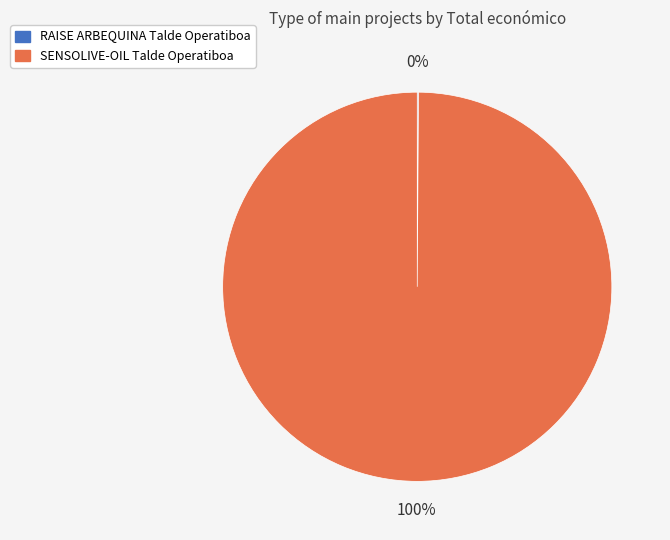

Which slice is the largest?

SENSOLIVE-OIL Talde Operatiboa